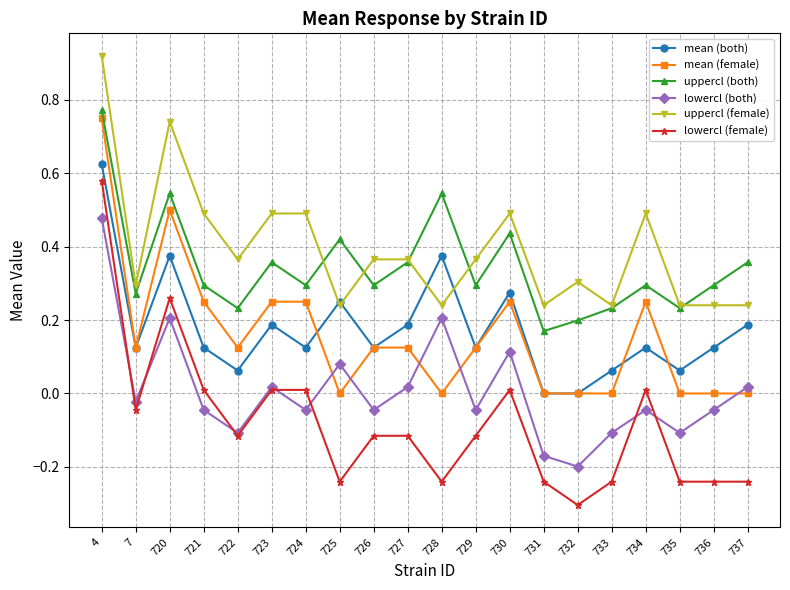

At which category does the chart reach its peak across all series?

4